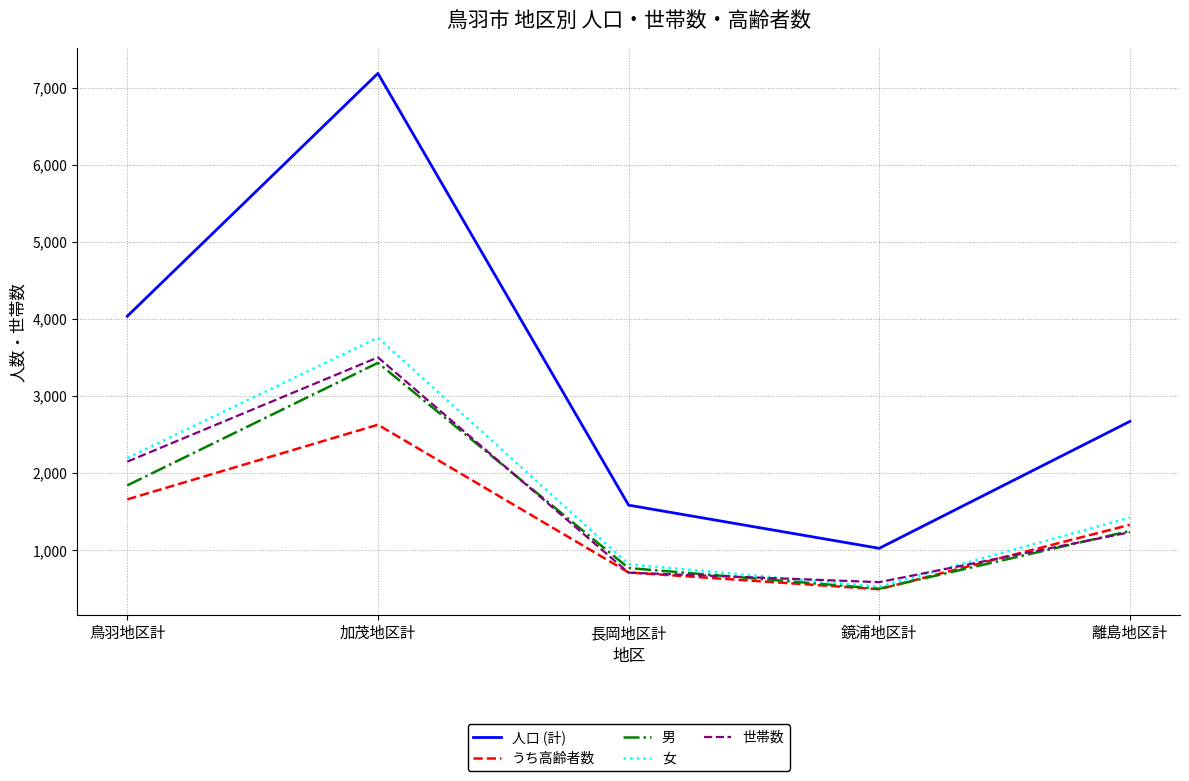

Reading left to right, transcribe all the data shown in this chart.

人口 (計): 鳥羽地区計=4034	加茂地区計=7184	長岡地区計=1583	鏡浦地区計=1023	離島地区計=2669
うち高齢者数: 鳥羽地区計=1658	加茂地区計=2626	長岡地区計=710	鏡浦地区計=492	離島地区計=1328
男: 鳥羽地区計=1839	加茂地区計=3429	長岡地区計=767	鏡浦地区計=499	離島地区計=1248
女: 鳥羽地区計=2195	加茂地区計=3755	長岡地区計=816	鏡浦地区計=524	離島地区計=1421
世帯数: 鳥羽地区計=2147	加茂地区計=3500	長岡地区計=707	鏡浦地区計=584	離島地区計=1231